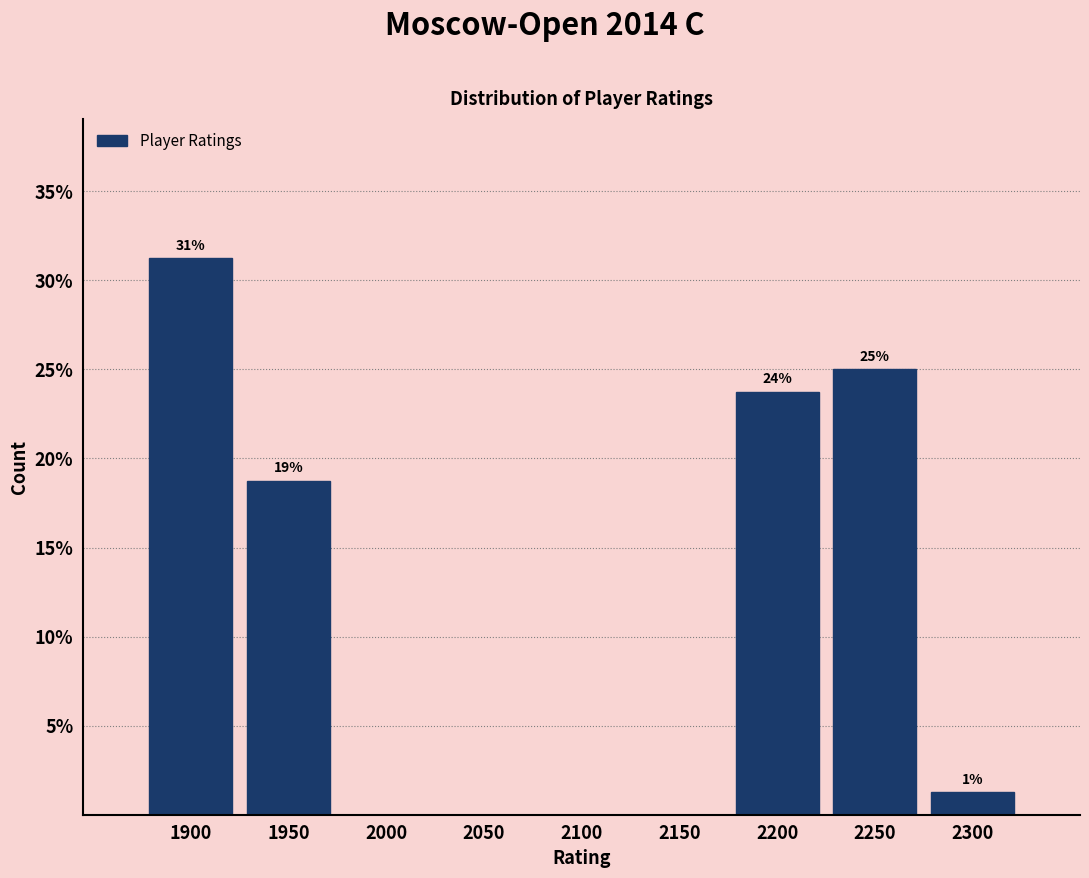

Are the bars horizontal?

No